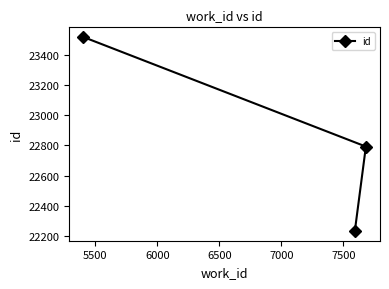

What is the value of the 1st point from the left?

23517